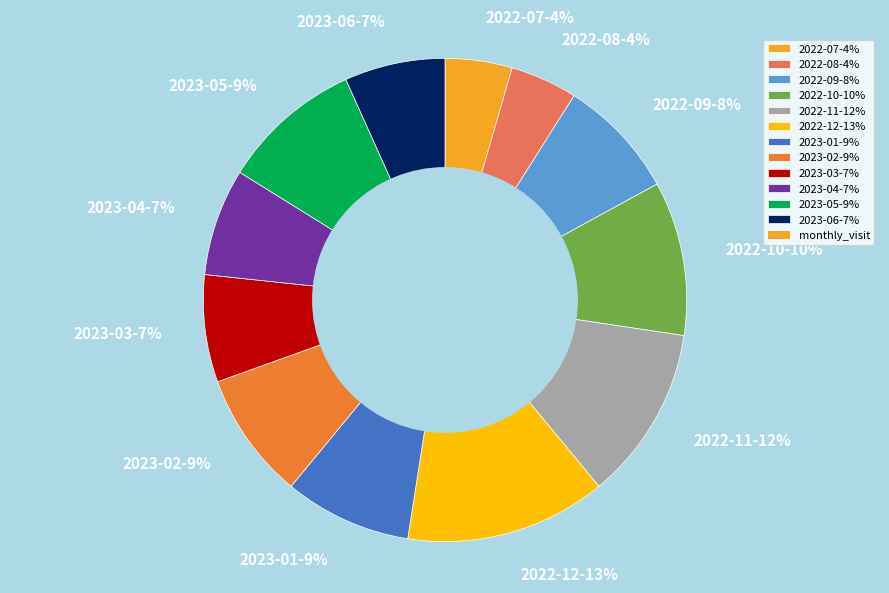

Does any single category account for the majority?

No